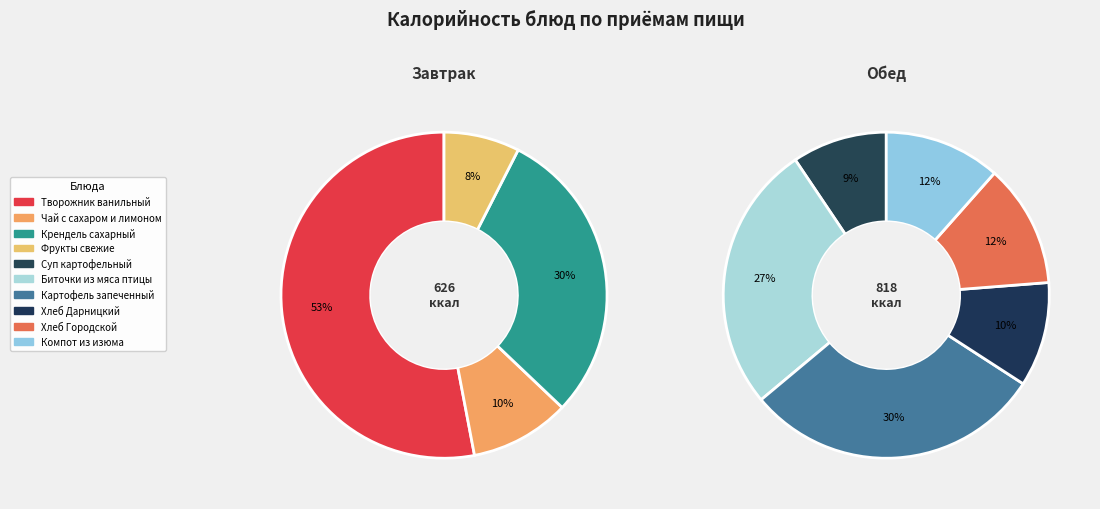

To the nearest percent, what is the difference between the largest and smallest slice percentages?

20%